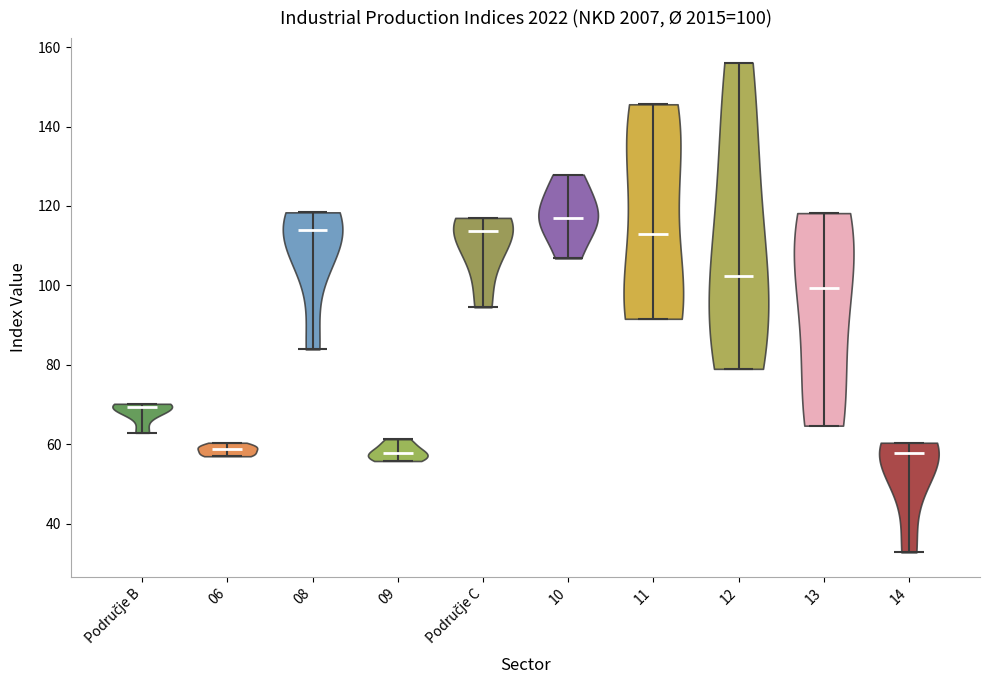

Which violin has the highest median line?

10